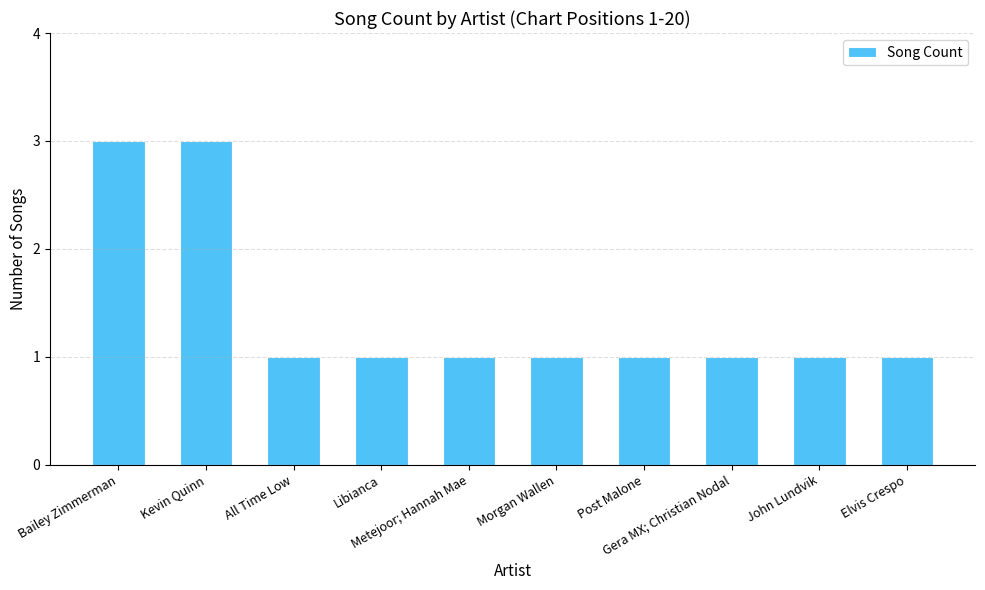

What is the minimum value shown in the chart?

1